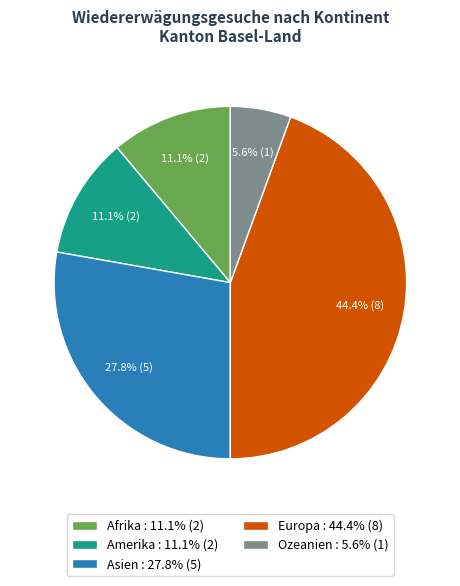

Count the number of slices in the pie.

5